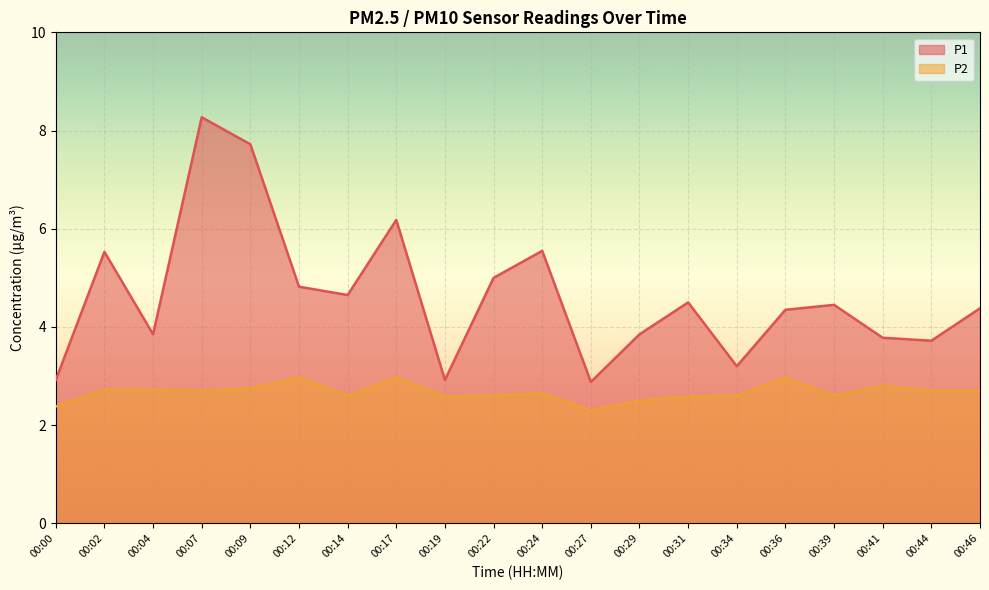

True or false: P1 and P2 cross at least once.

False